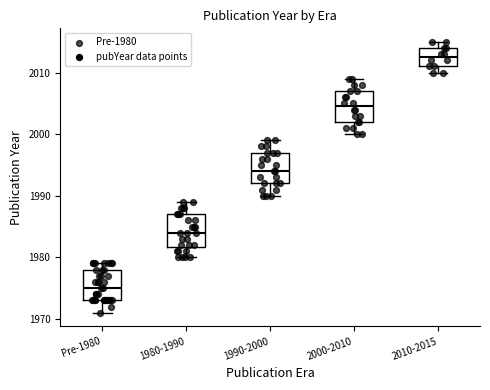

Reading left to right, transcribe this box plot: for each box, give where its median line is, the range the box spans, and where its two whiskers end, as read against the y-axis. The values are not printed on the chart, so give them approximately, as read against the axis.

Pre-1980: median 1975, box 1973 to 1978, whiskers 1971 to 1979
1980-1990: median 1984, box 1982 to 1987, whiskers 1980 to 1989
1990-2000: median 1994, box 1992 to 1997, whiskers 1990 to 1999
2000-2010: median 2005, box 2002 to 2007, whiskers 2000 to 2009
2010-2015: median 2013, box 2011 to 2014, whiskers 2010 to 2015